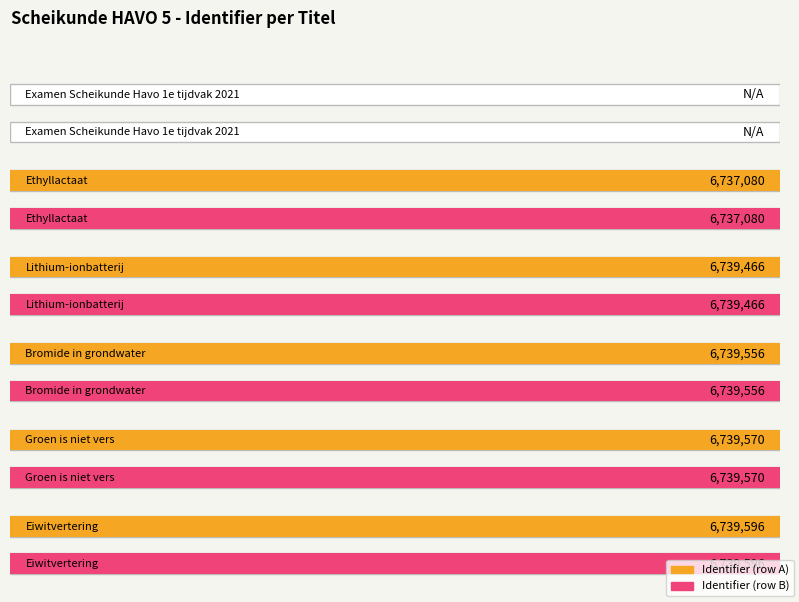

Rank the categories by value from highest to lowest.

Eiwitvertering, Groen is niet vers, Bromide in
grondwater, Lithium-ionbatterij, Ethyllactaat, Examen Scheikunde
Havo 1e tijdvak 2021